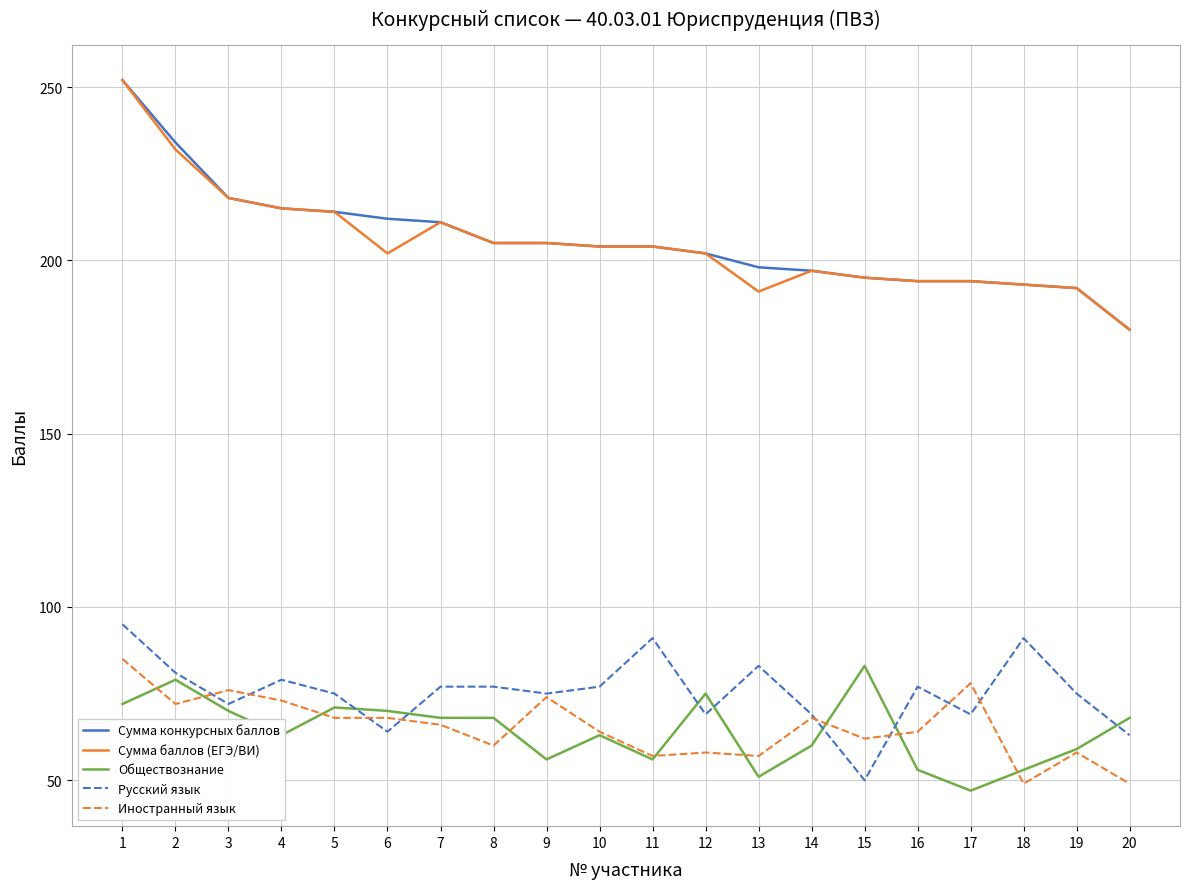

Is the value of Сумма баллов (ЕГЭ/ВИ) at 2 greater than the value of Сумма конкурсных баллов at 13?

Yes